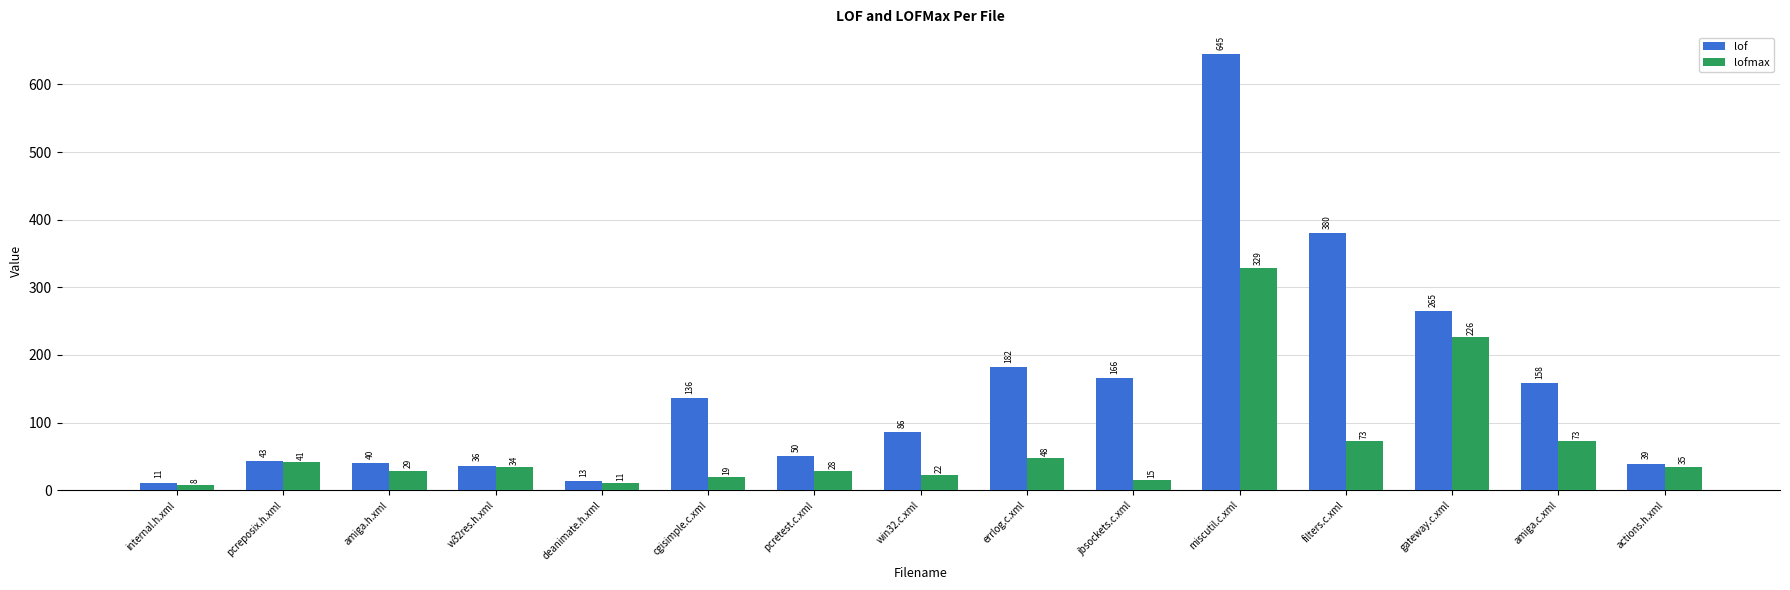

Is it true that lofmax equals 29 at amiga.h.xml?

True